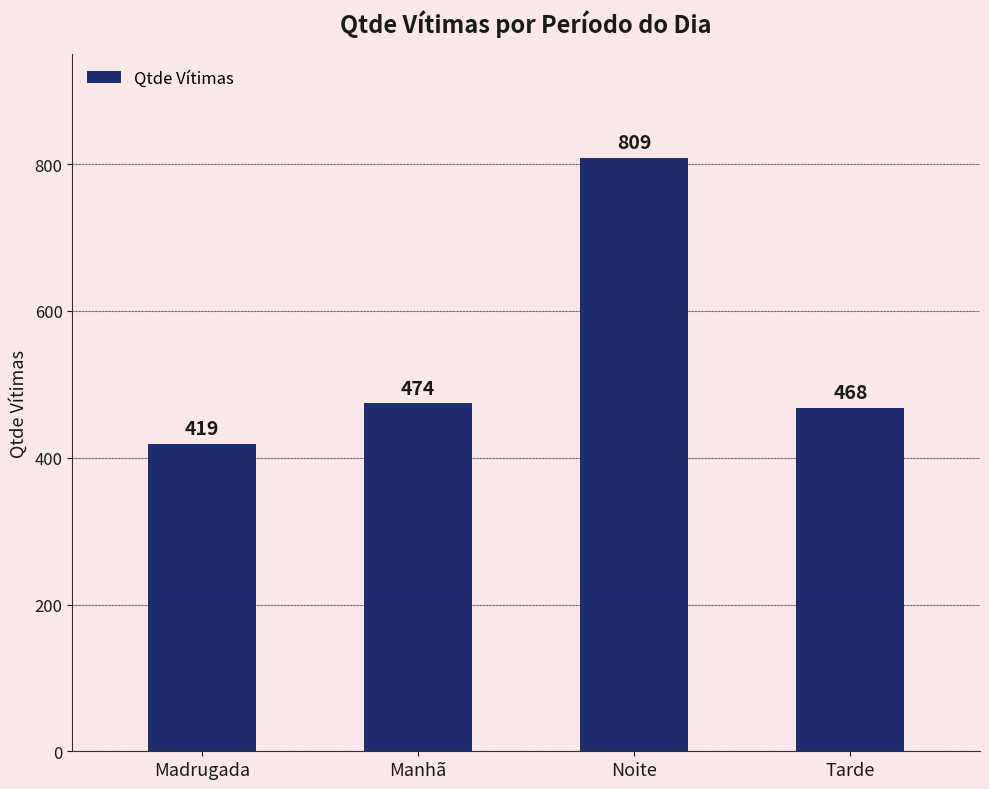

Count the number of categories in the chart.

4